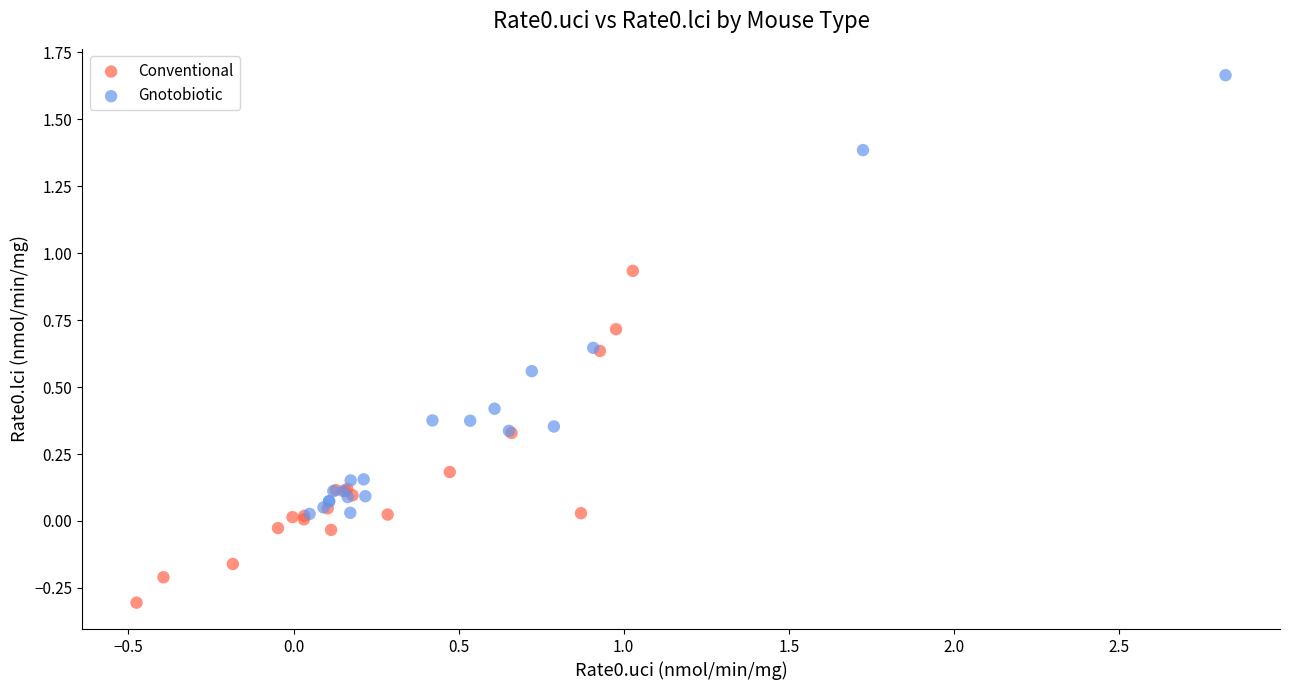

Which series reaches the maximum Y coordinate?

Gnotobiotic